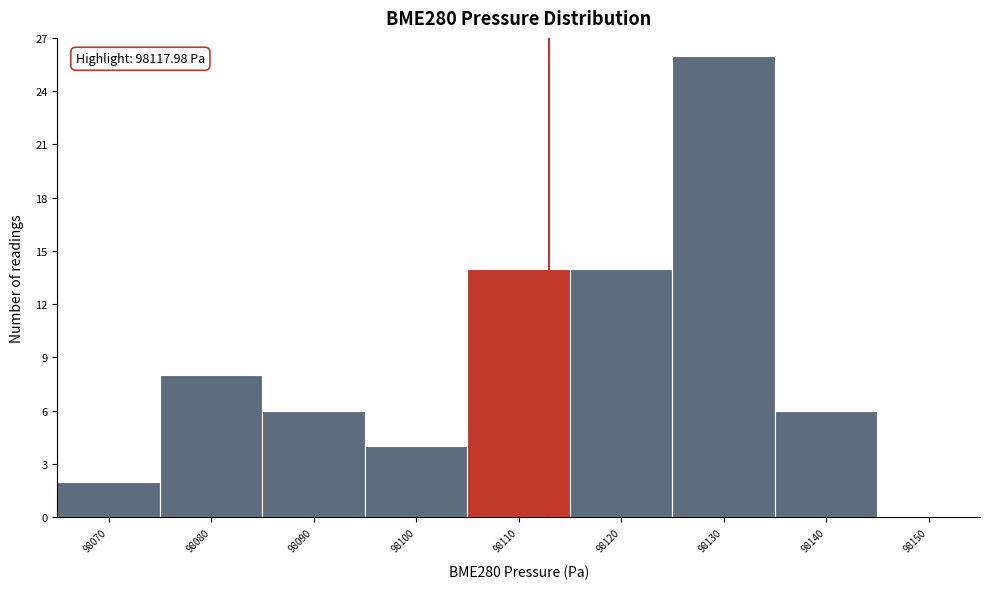

Reading right to left, list all the values displayed in this chart.

98150=0	98140=6	98130=26	98120=14	98110=14	98100=4	98090=6	98080=8	98070=2